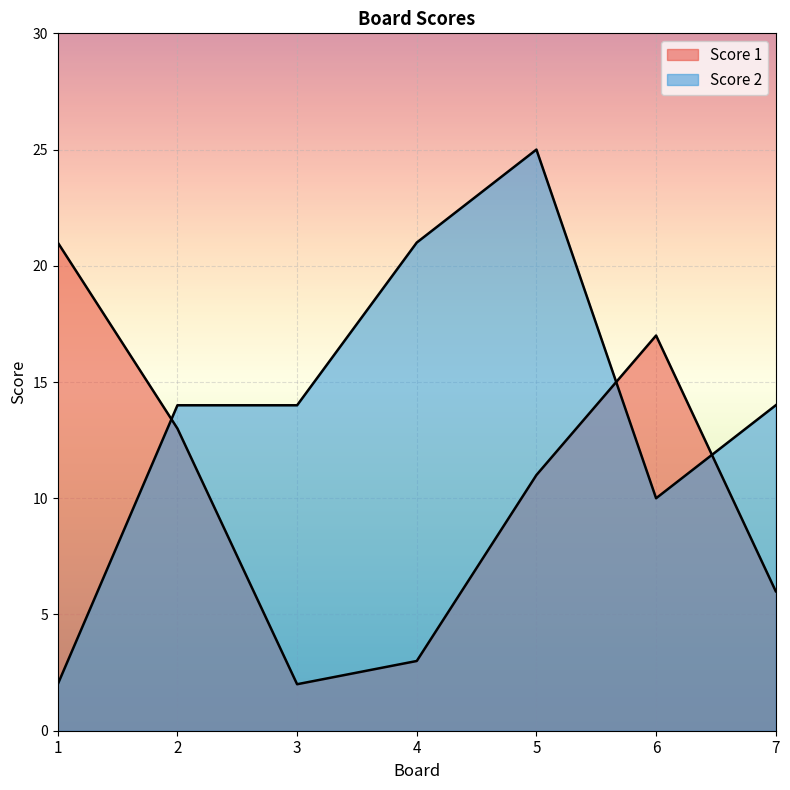

Where does the Score 1 series first go above 11?

1